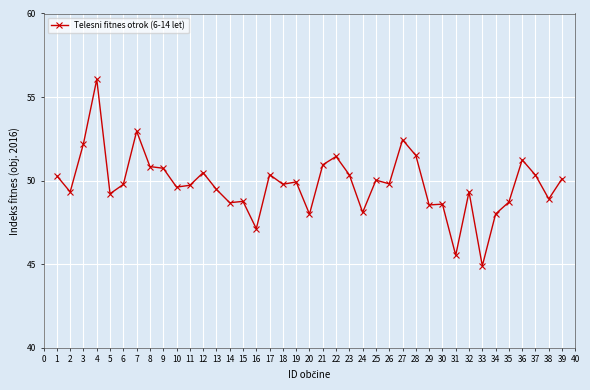

What is the value of the 4th point from the left?

56.1